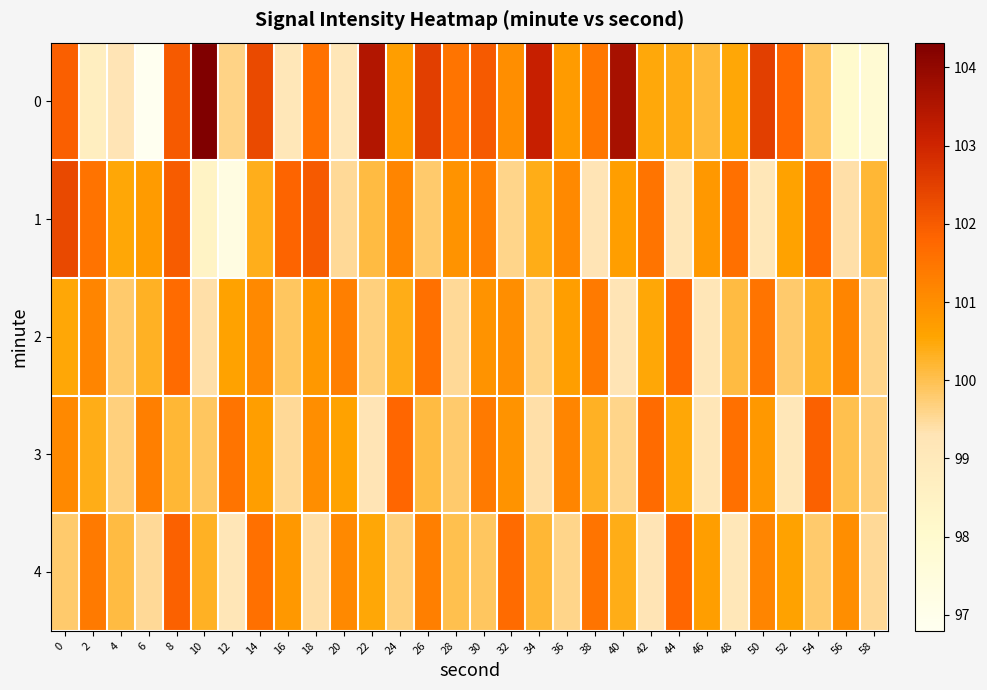

Reading left to right, transcribe all the data shown in this chart.

0: 0=101.9	2=98.7	4=99.3	6=96.8	8=102.0	10=104.3	12=99.6	14=102.3	16=99.1	18=101.6	20=99.2	22=103.5	24=100.7	26=102.5	28=101.5	30=102.0	32=101.0	34=103.1	36=100.8	38=101.5	40=103.7	42=100.5	44=100.4	46=100.2	48=100.5	50=102.5	52=101.8	54=99.9	56=98.1	58=97.8
1: 0=102.3	2=101.5	4=100.5	6=100.8	8=102.0	10=98.5	12=97.3	14=100.4	16=101.8	18=102.0	20=99.5	22=100.1	24=101.2	26=99.8	28=100.9	30=101.3	32=99.6	34=100.4	36=101.1	38=99.3	40=100.7	42=101.5	44=99.2	46=100.8	48=101.6	50=99.1	52=100.6	54=101.7	56=99.4	58=100.2
2: 0=100.5	2=101.2	4=99.8	6=100.3	8=101.7	10=99.4	12=100.6	14=101.1	16=99.9	18=100.8	20=101.3	22=99.7	24=100.4	26=101.6	28=99.5	30=100.9	32=101.0	34=99.6	36=100.7	38=101.4	40=99.3	42=100.5	44=101.8	46=99.2	48=100.1	50=101.5	52=99.8	54=100.3	56=101.2	58=99.6
3: 0=101.1	2=100.4	4=99.7	6=101.3	8=100.2	10=99.9	12=101.5	14=100.7	16=99.5	18=101.0	20=100.6	22=99.3	24=101.8	26=100.1	28=99.8	30=101.4	32=100.9	34=99.4	36=101.2	38=100.3	40=99.6	42=101.7	44=100.5	46=99.2	48=101.6	50=100.8	52=99.1	54=101.9	56=100.0	58=99.7
4: 0=99.8	2=101.4	4=100.1	6=99.5	8=101.9	10=100.3	12=99.2	14=101.6	16=100.8	18=99.4	20=101.1	22=100.5	24=99.7	26=101.3	28=100.0	30=99.9	32=101.7	34=100.2	36=99.6	38=101.5	40=100.4	42=99.3	44=101.8	46=100.7	48=99.1	50=101.2	52=100.6	54=99.8	56=101.0	58=99.5